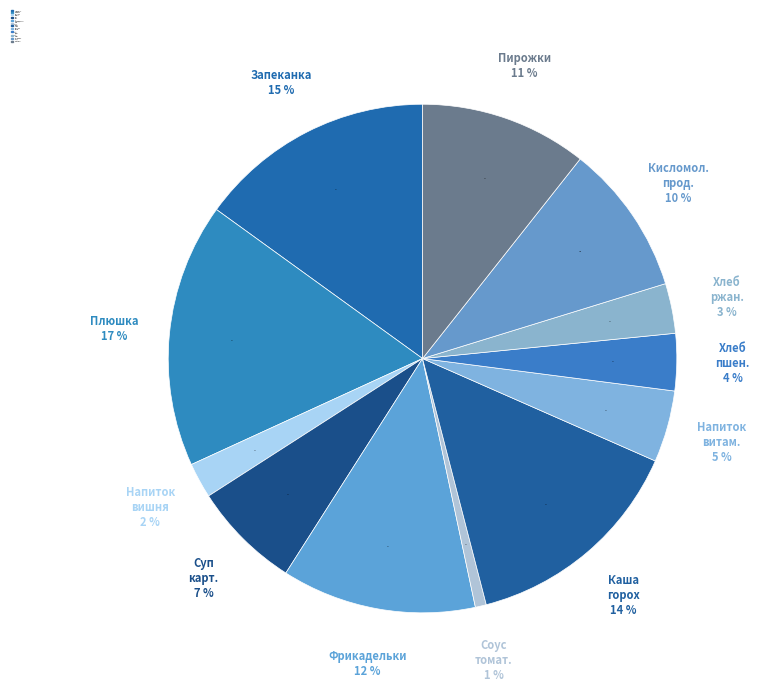

To the nearest percent, what portion does Суп картофельный с рисом represent?

7%